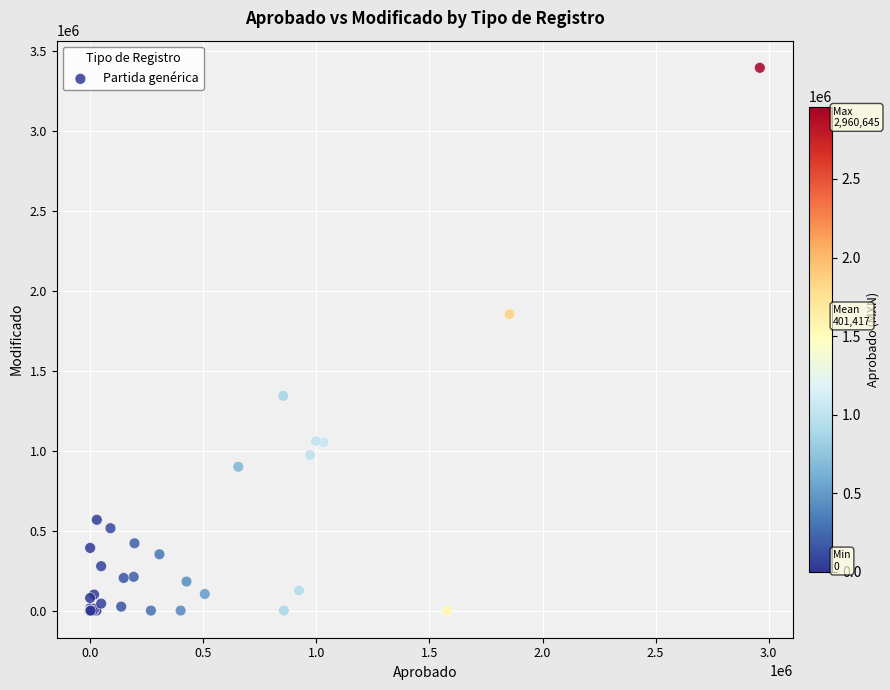

What Y value in the scatter plot is closest to 1697713?

1853986.2